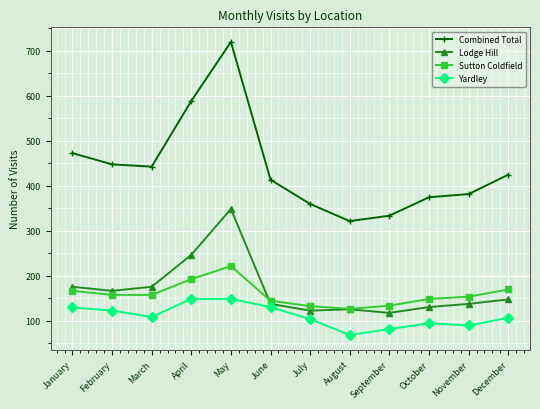

At which category does Lodge Hill reach its first local peak?

May